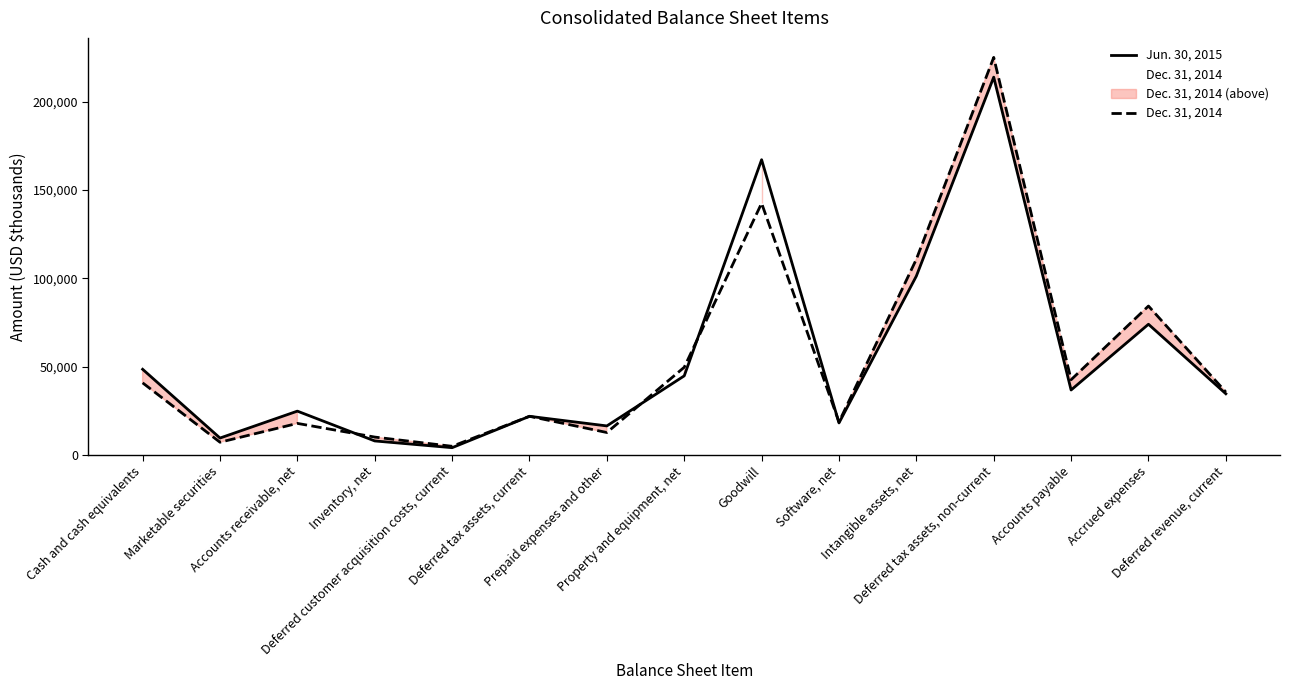

True or false: Jun. 30, 2015 has a value of 9535 at Marketable securities.

True